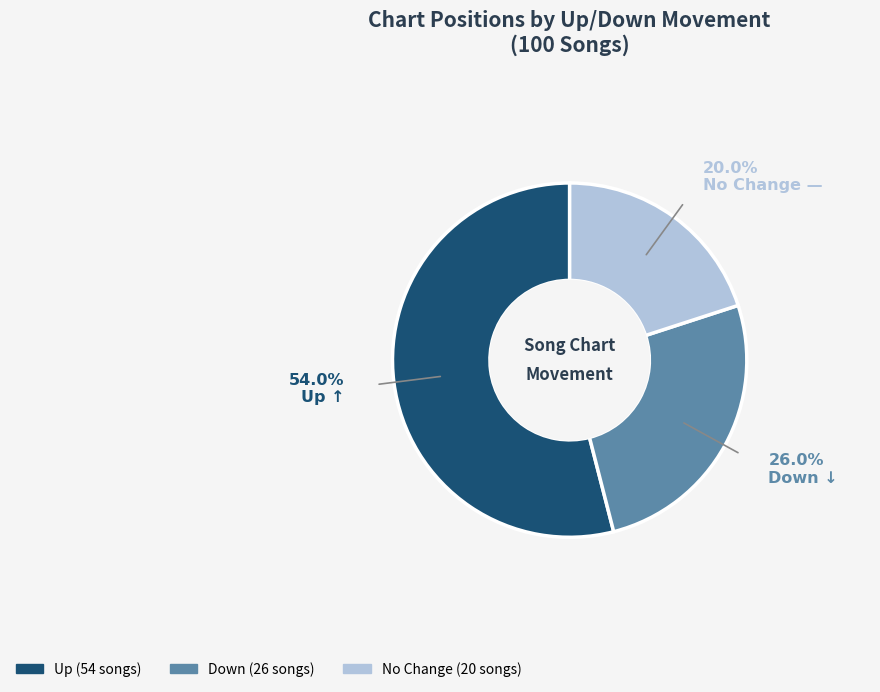

Is there a majority slice in this chart?

Yes